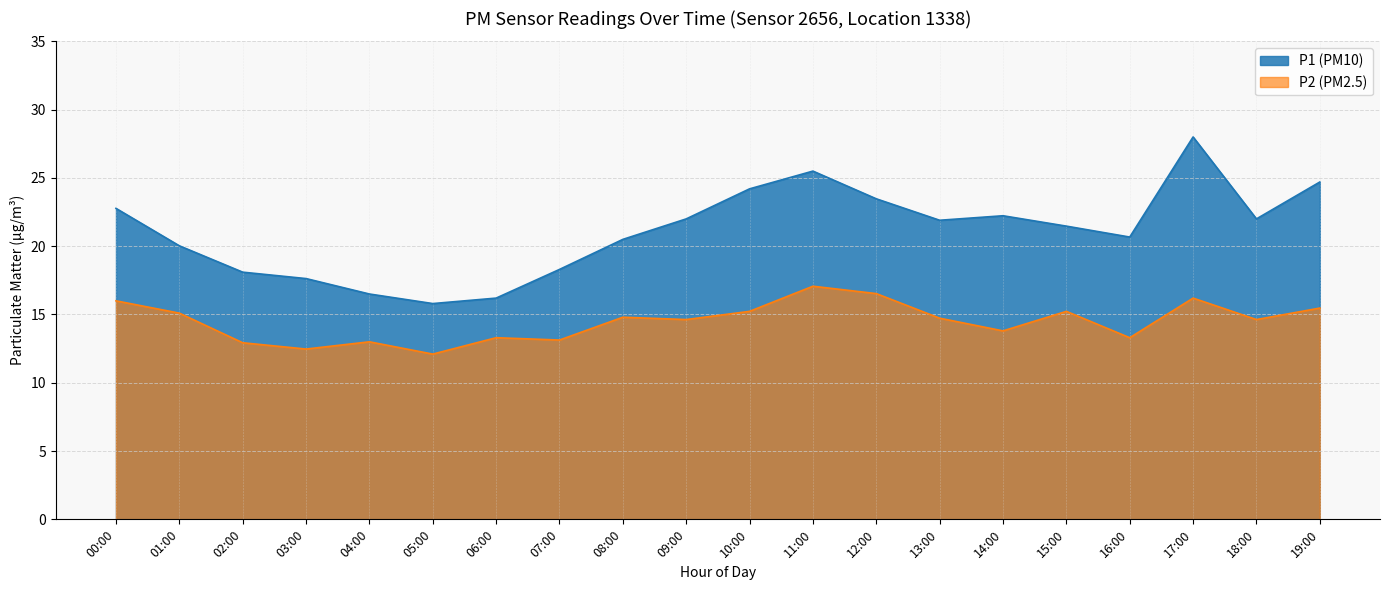

Where is the first local maximum for P2?

04:00